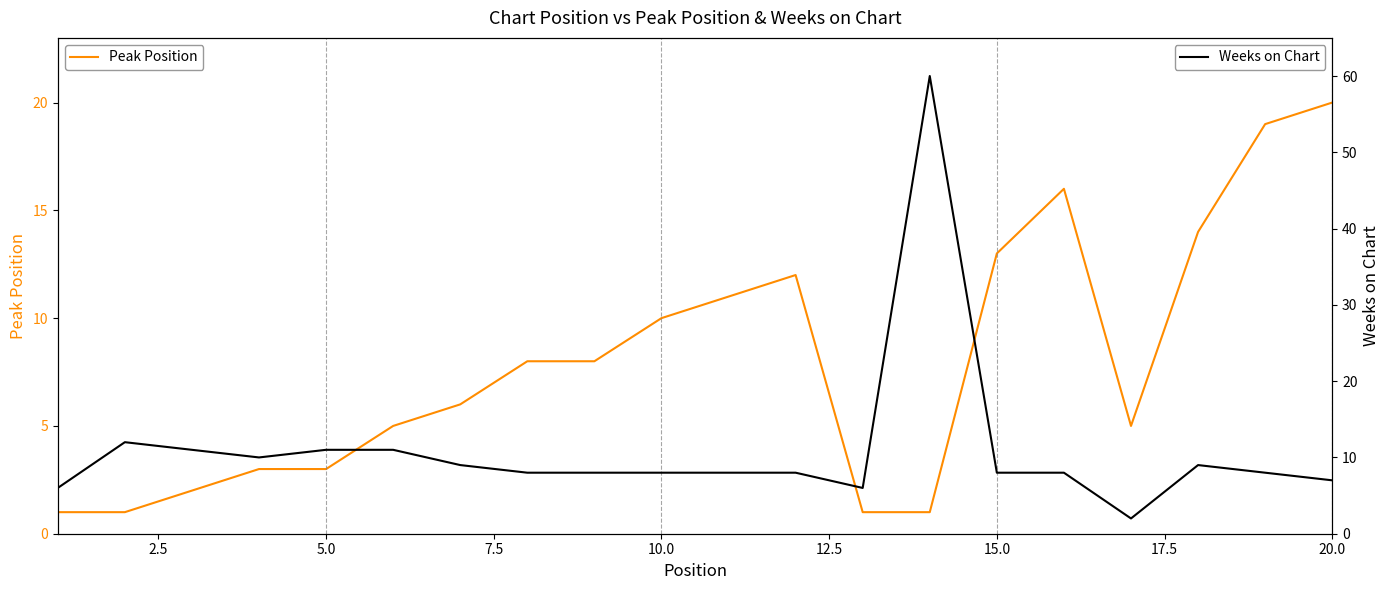

Rank the series by their maximum value, from highest to lowest.

Weeks on Chart, Peak Position